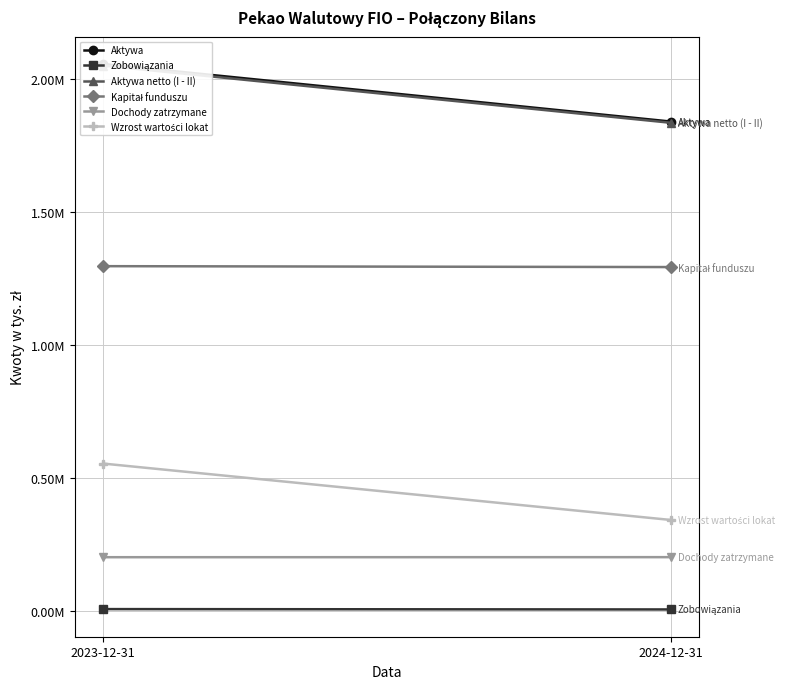

What is the minimum value shown in the chart?

4692